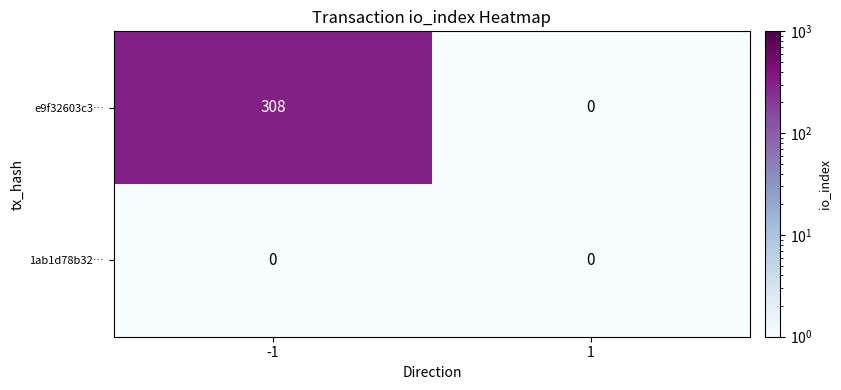

What is the greatest value displayed?

308